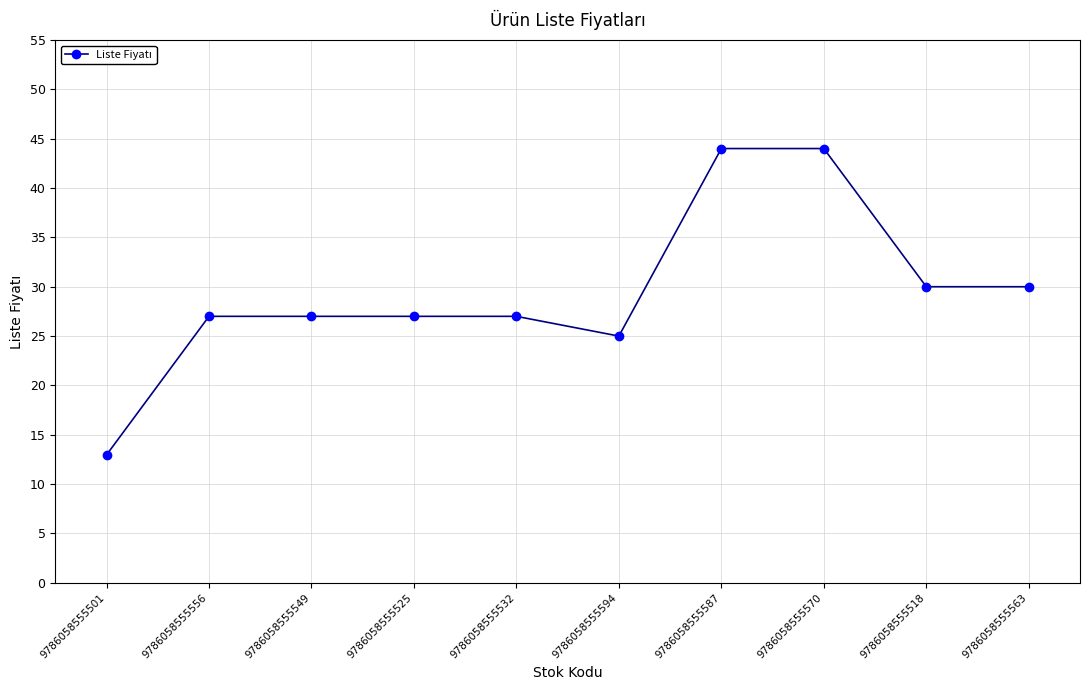

Is it true that the value at 9786058555525 is 10.9?

False